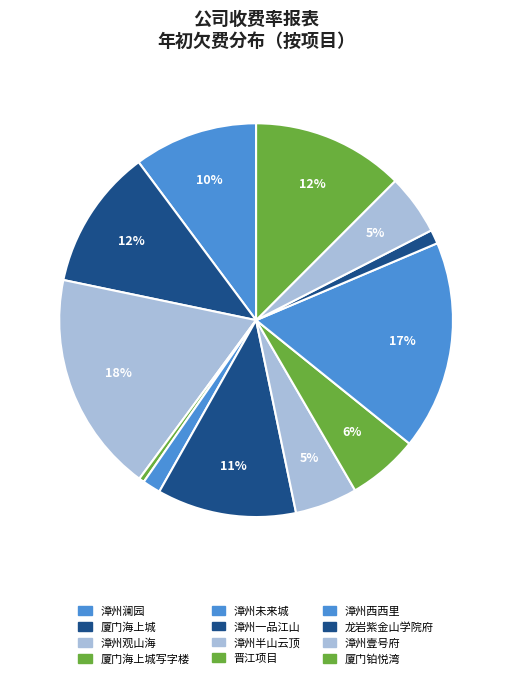

What is the smallest slice in the pie chart?

厦门海上城写字楼